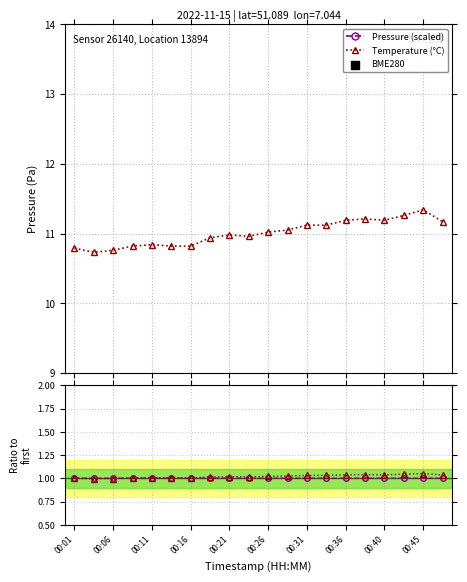

Which series contains the highest Y value?

temperature